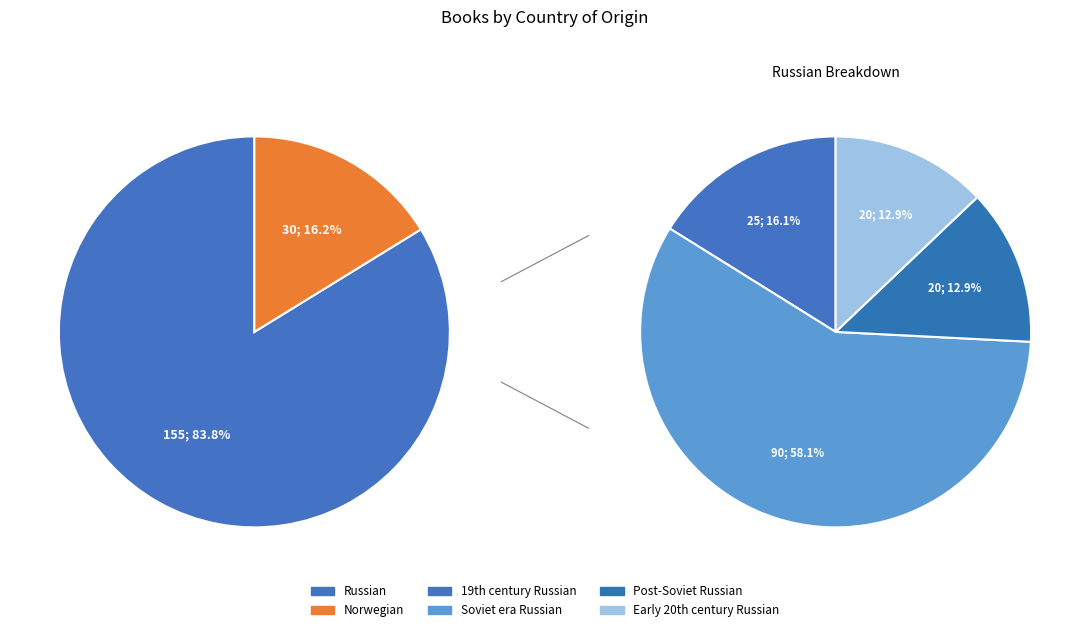

Rank the categories by value from highest to lowest.

Russian, Norwegian